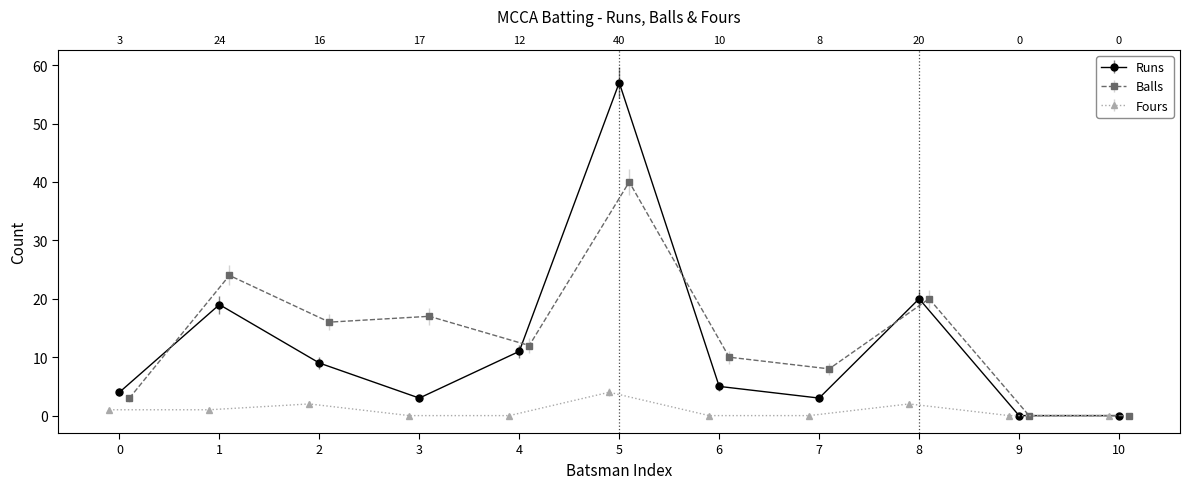

How many intersections are there between Runs and Balls?

3